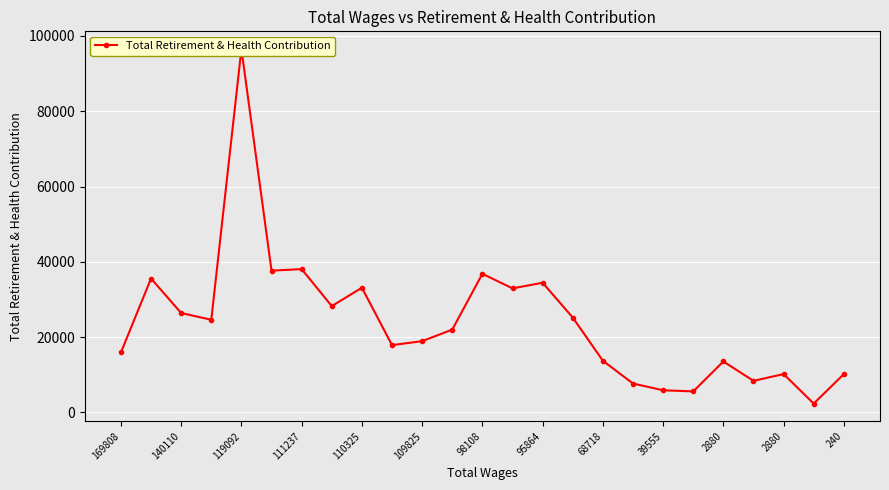

Does the chart display data point markers on the line(s)?

Yes